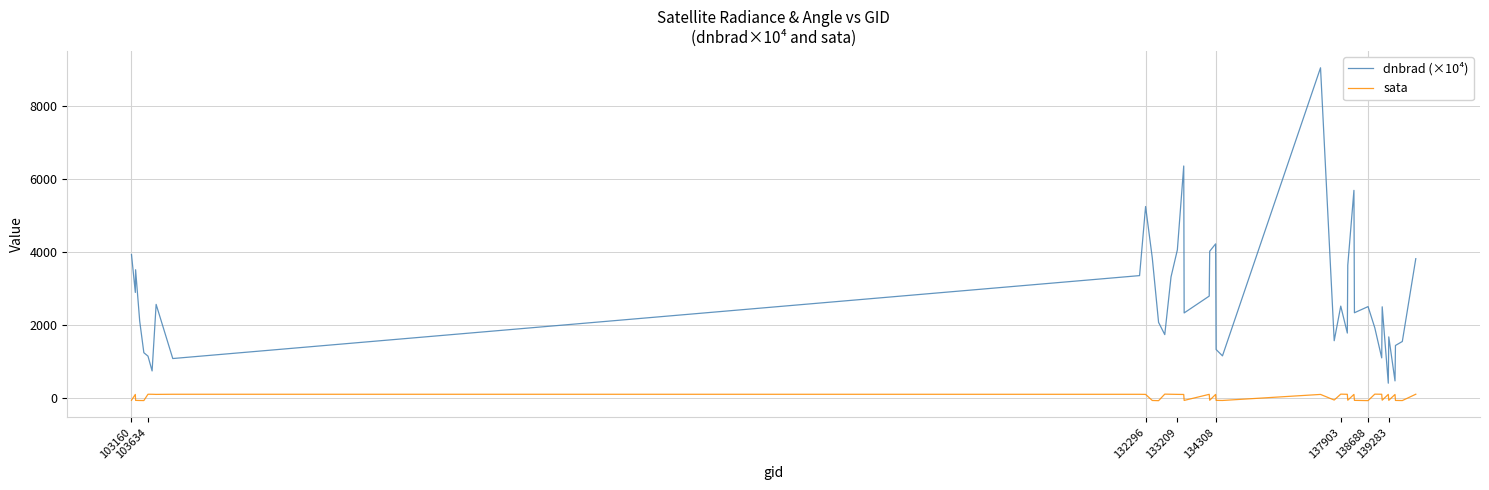

What is the maximum value shown in the chart?

9042.3